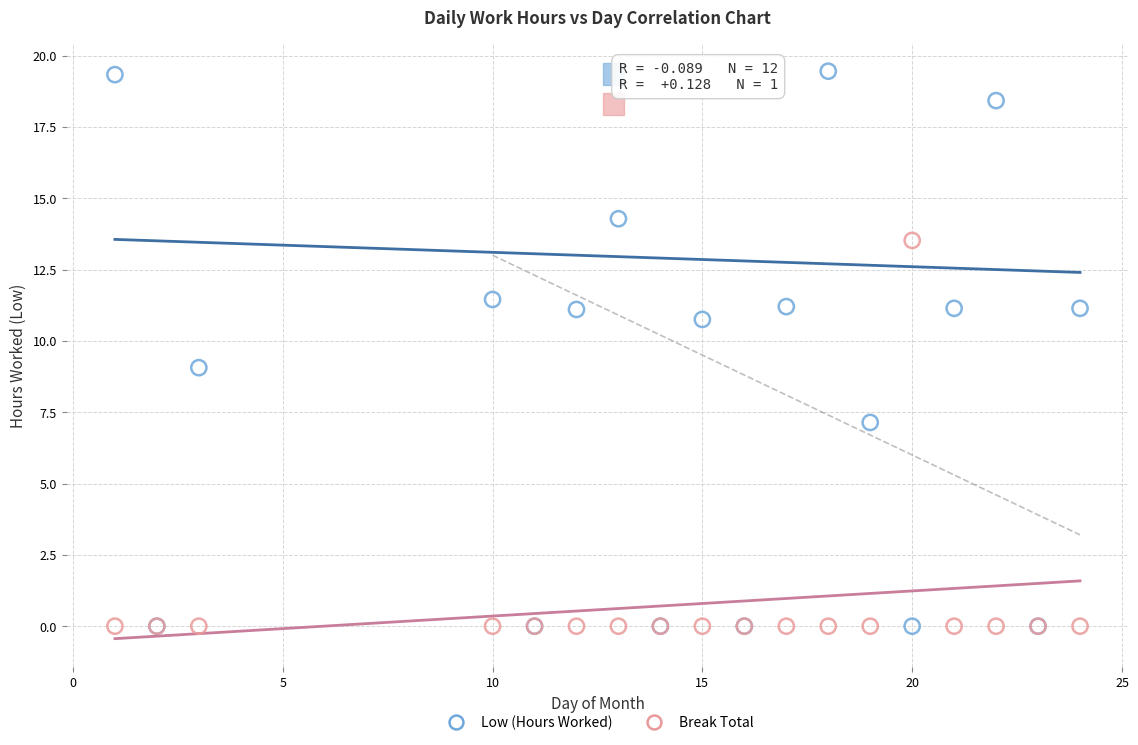

Which series contains the highest Y value?

Low (Hours Worked)